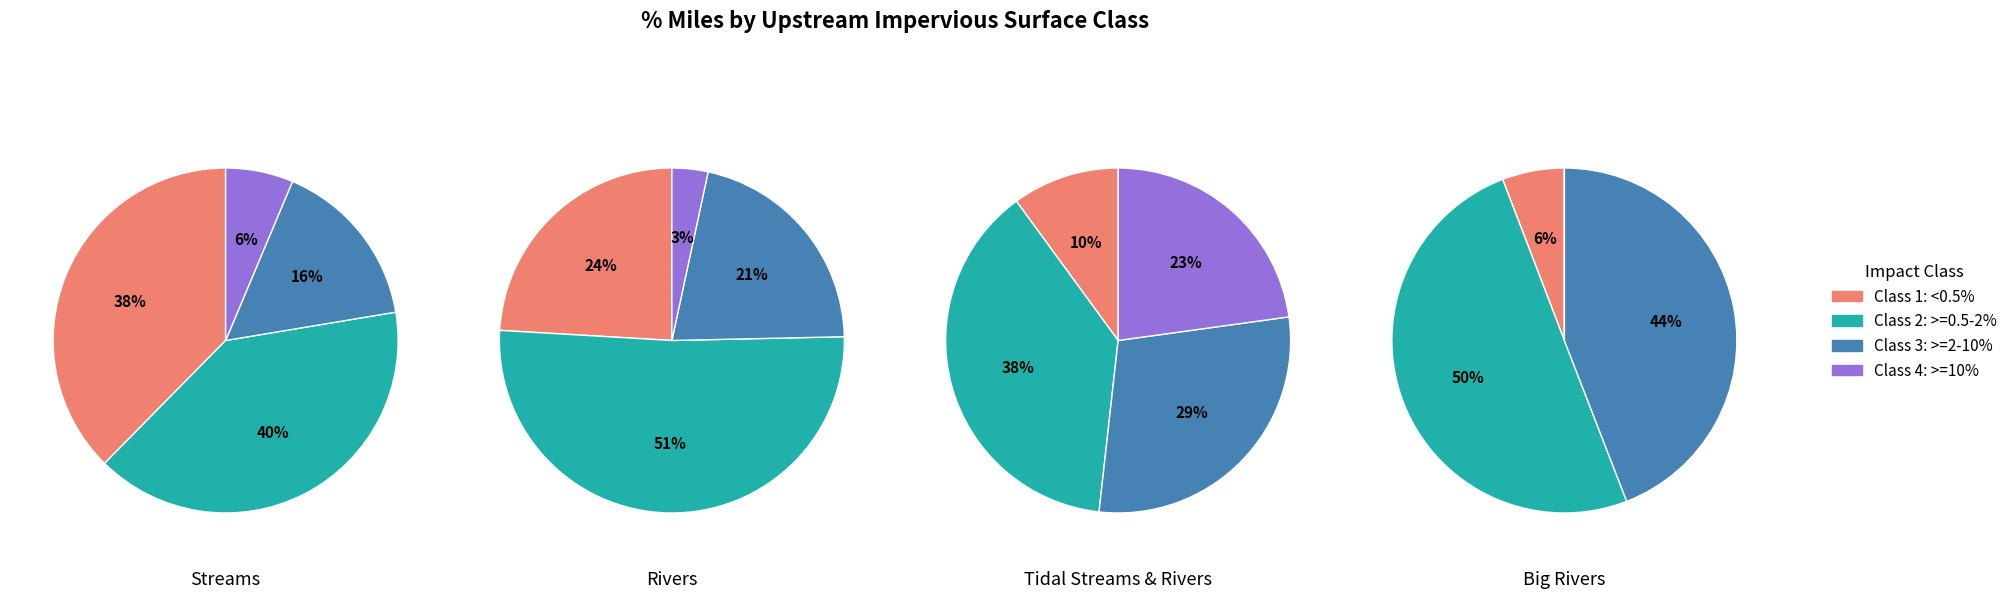

Is Rivers the majority of the pie?

No